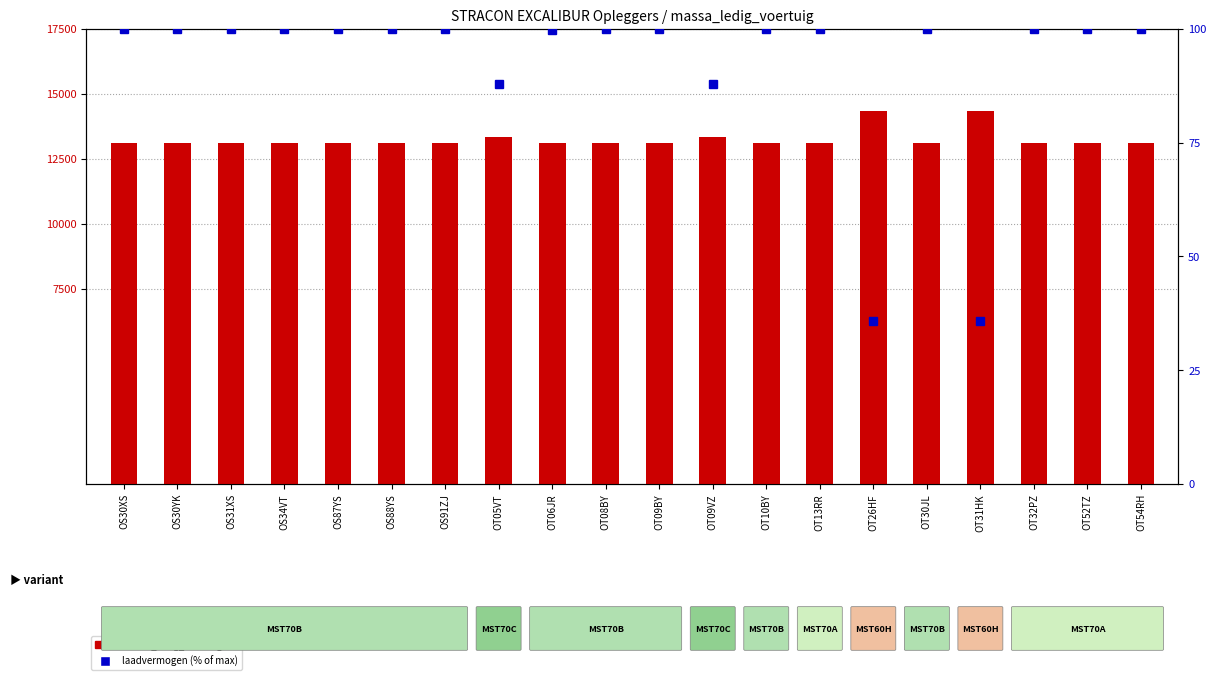

What is the average value of the massa_ledig_voertuig series?

13245.2